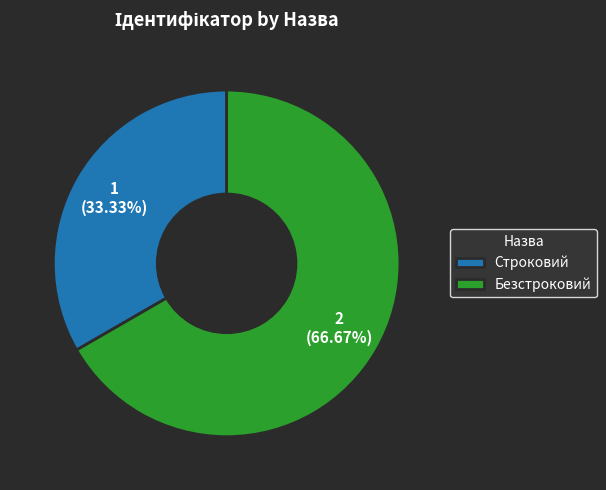

Does Строковий account for over 50% of the chart?

No